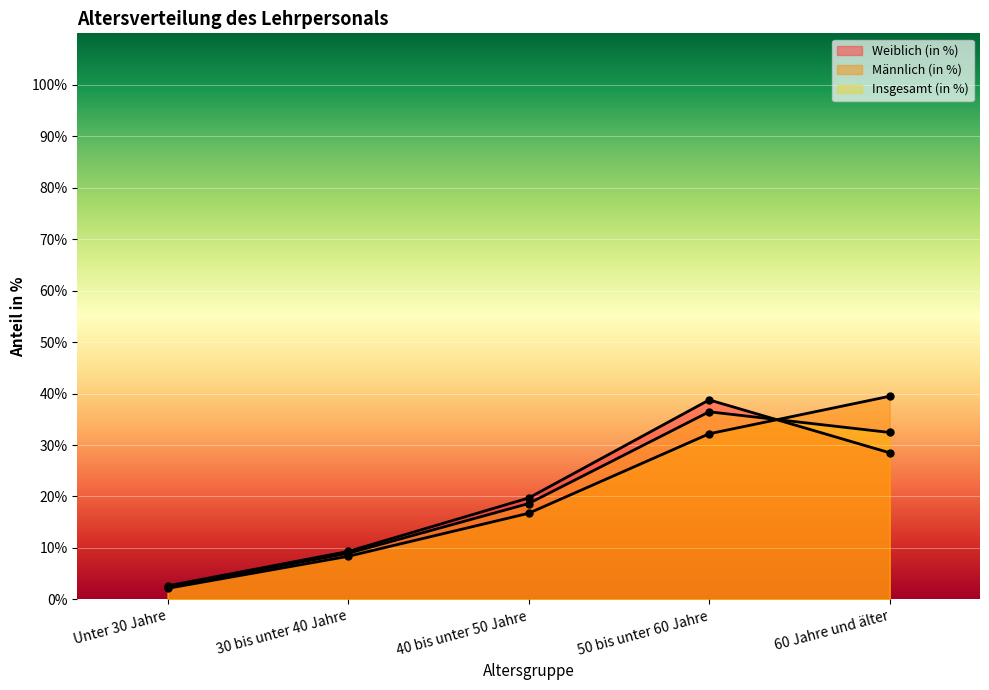

Reading left to right, what are all the values shown in this chart?

Weiblich (in %): Unter 30 Jahre=2.6	30 bis unter 40 Jahre=9.3	40 bis unter 50 Jahre=19.7	50 bis unter 60 Jahre=38.8	60 Jahre und älter=28.5
Männlich (in %): Unter 30 Jahre=2.1	30 bis unter 40 Jahre=8.4	40 bis unter 50 Jahre=16.7	50 bis unter 60 Jahre=32.2	60 Jahre und älter=39.5
Insgesamt (in %): Unter 30 Jahre=2.5	30 bis unter 40 Jahre=8.9	40 bis unter 50 Jahre=18.6	50 bis unter 60 Jahre=36.5	60 Jahre und älter=32.4